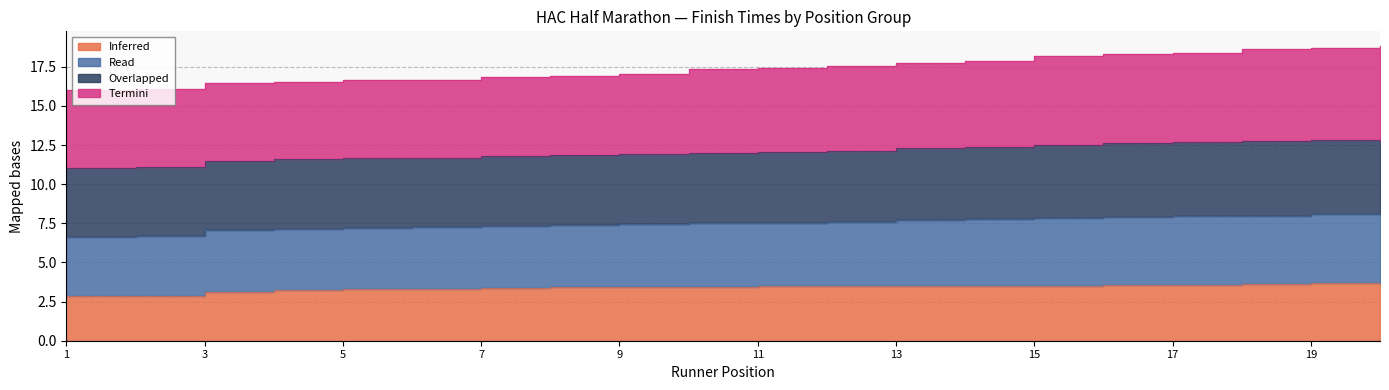

What is the lowest value of the Inferred series?

2.8